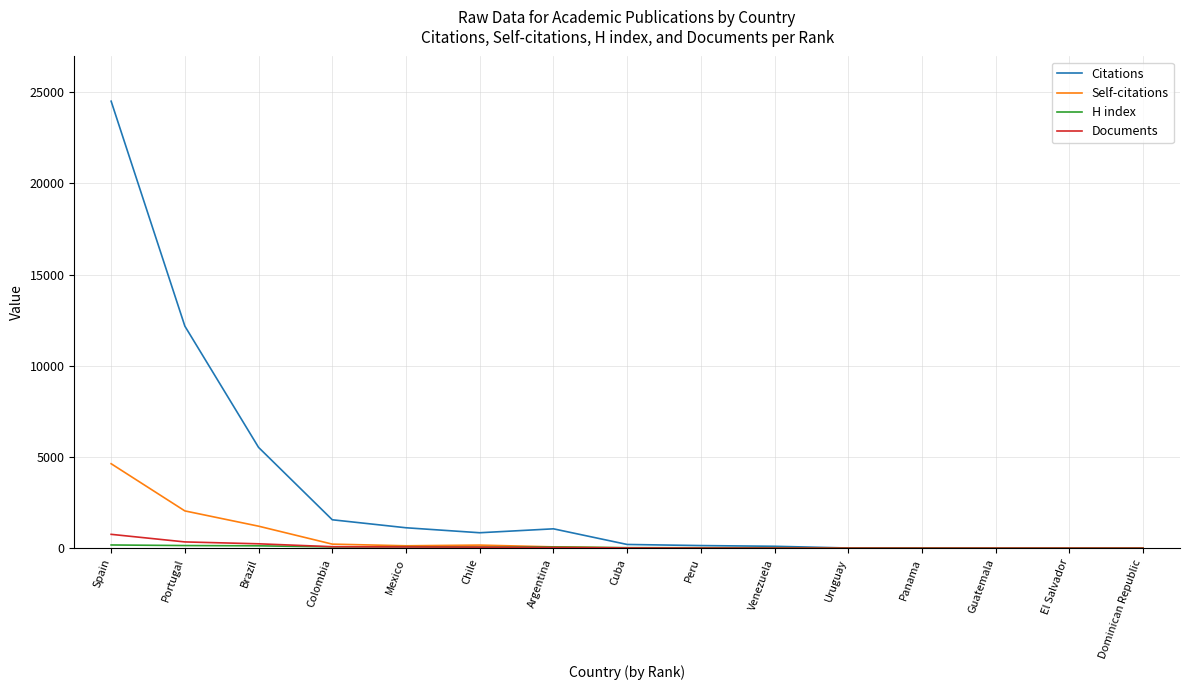

What is the spread (max minus min) of values at Mexico?

1051